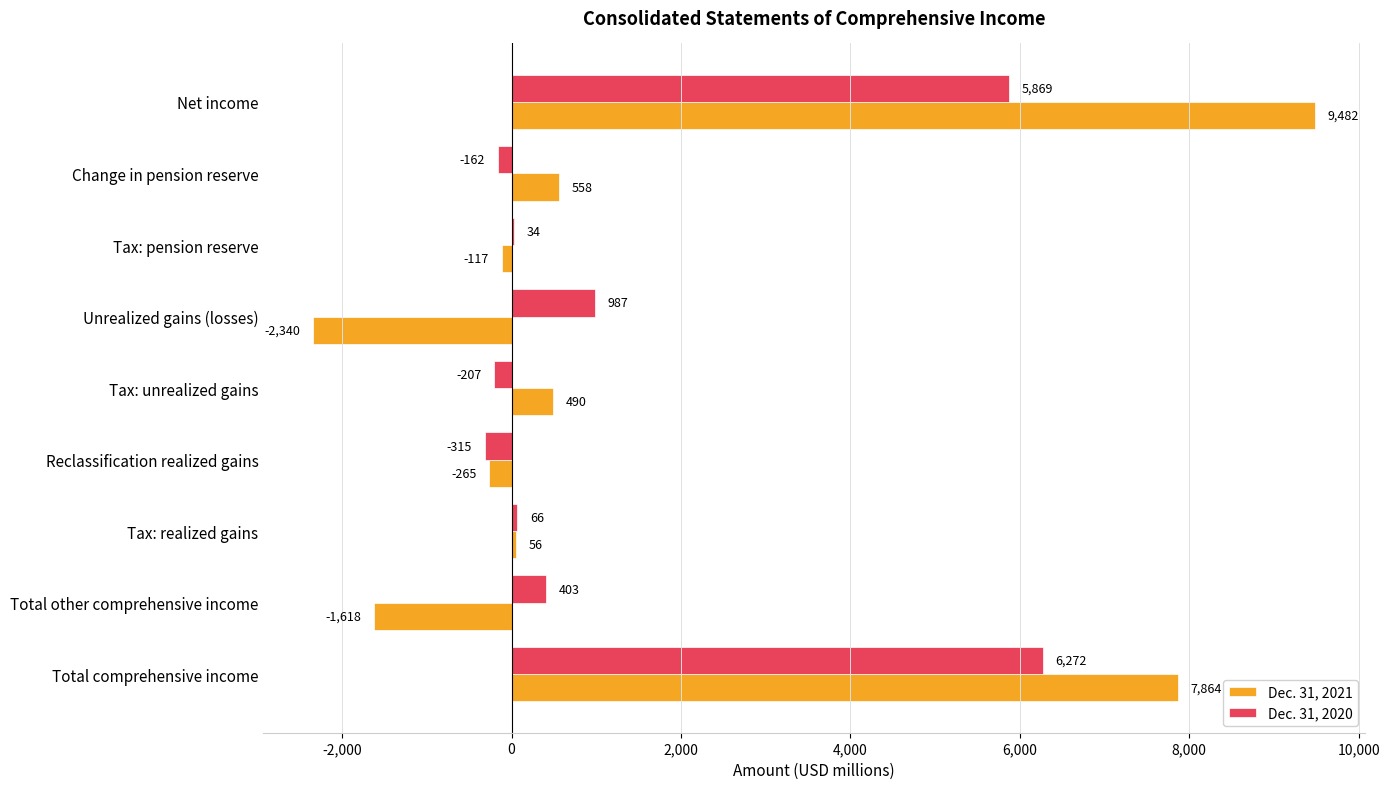

What is the sum of the Dec. 31, 2021 values at Change in pension reserve and Reclassification realized gains?

293